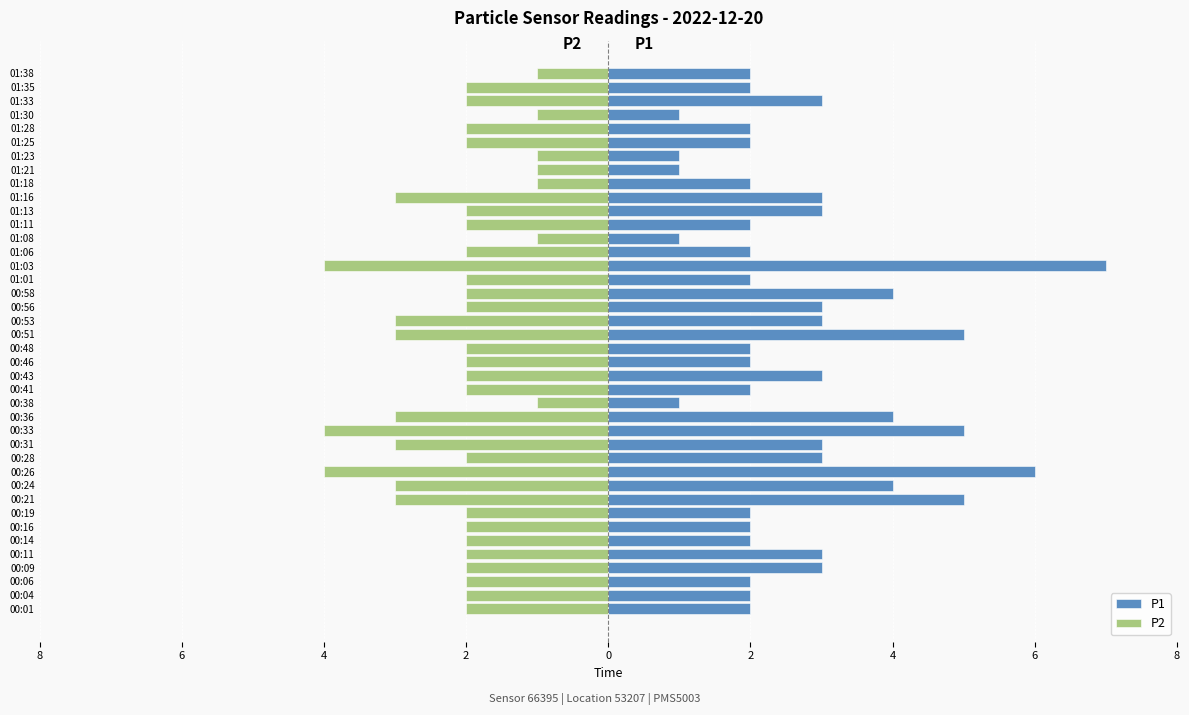

What are all the series names shown in the legend?

P1, P2